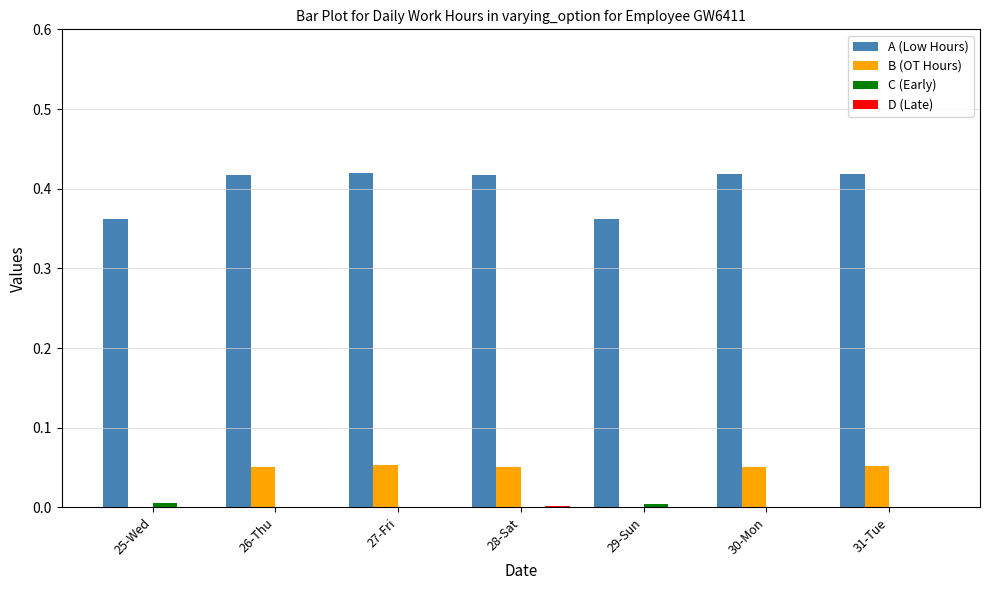

The value of A (Low Hours) at 26-Thu is 0.2. True or false?

False